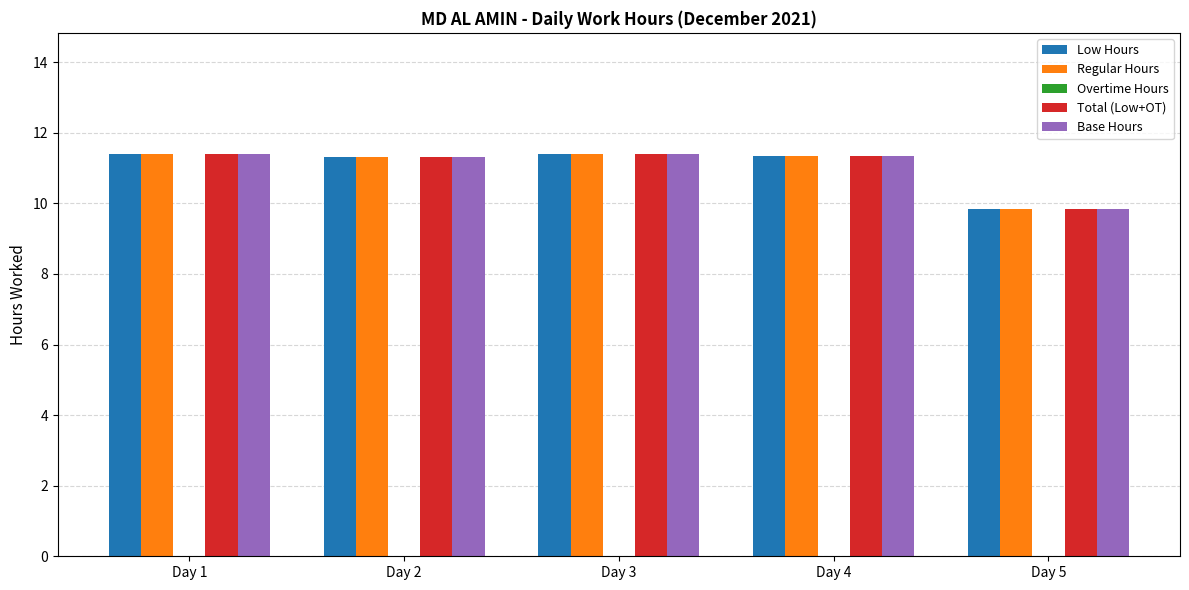

What is the total value across all series at Day 4?

45.3